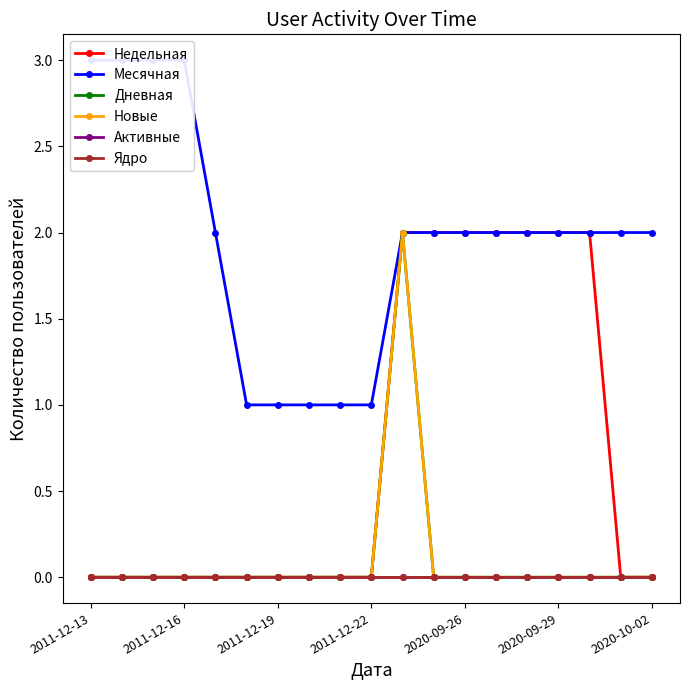

Does the chart have visible grid lines?

No